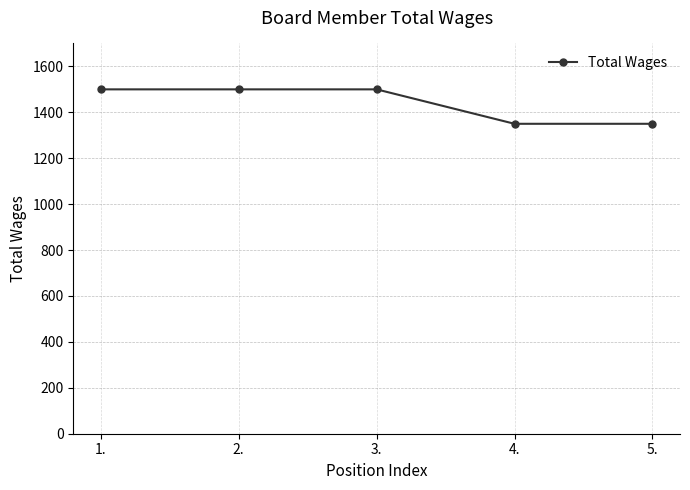

Is it true that the value at 2. is 2581?

False